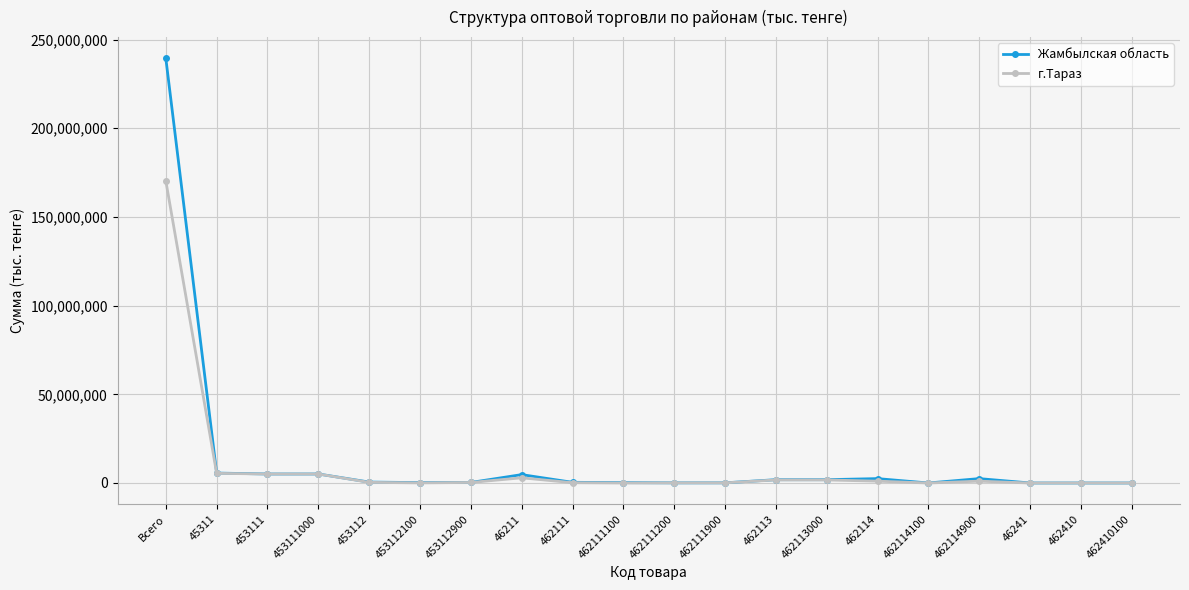

List the series in order of their peak value, lowest first.

г.Тараз, Жамбылская область